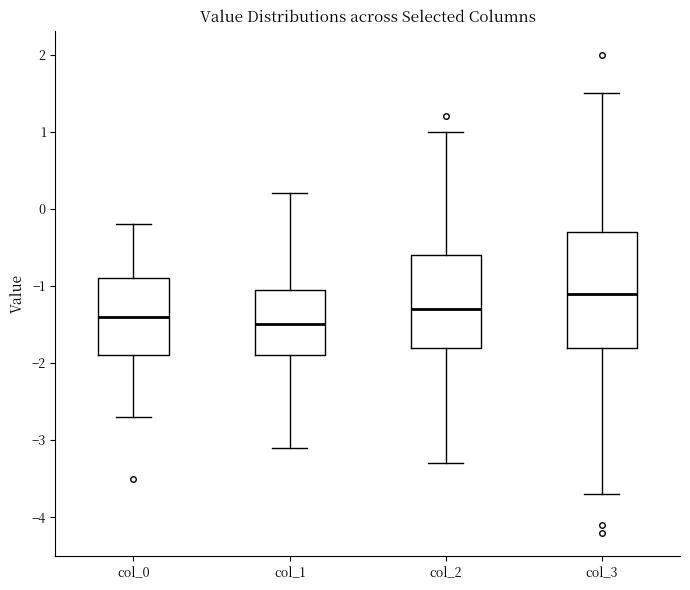

Which box has the lowest median line?

col_1